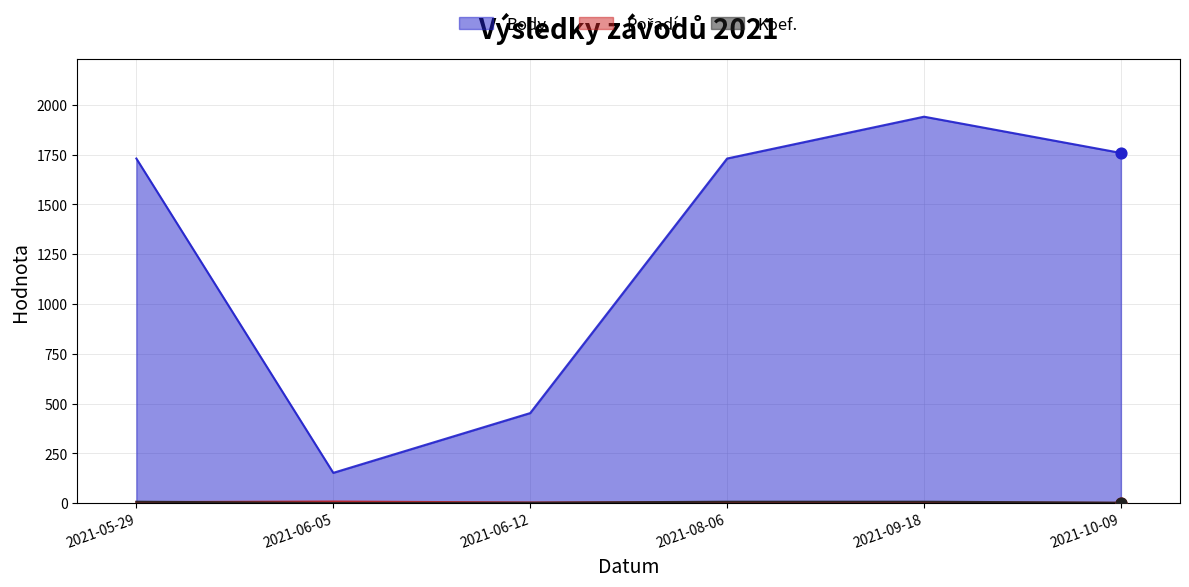

What are all the series names shown in the legend?

Body, Pořadí, Koef.